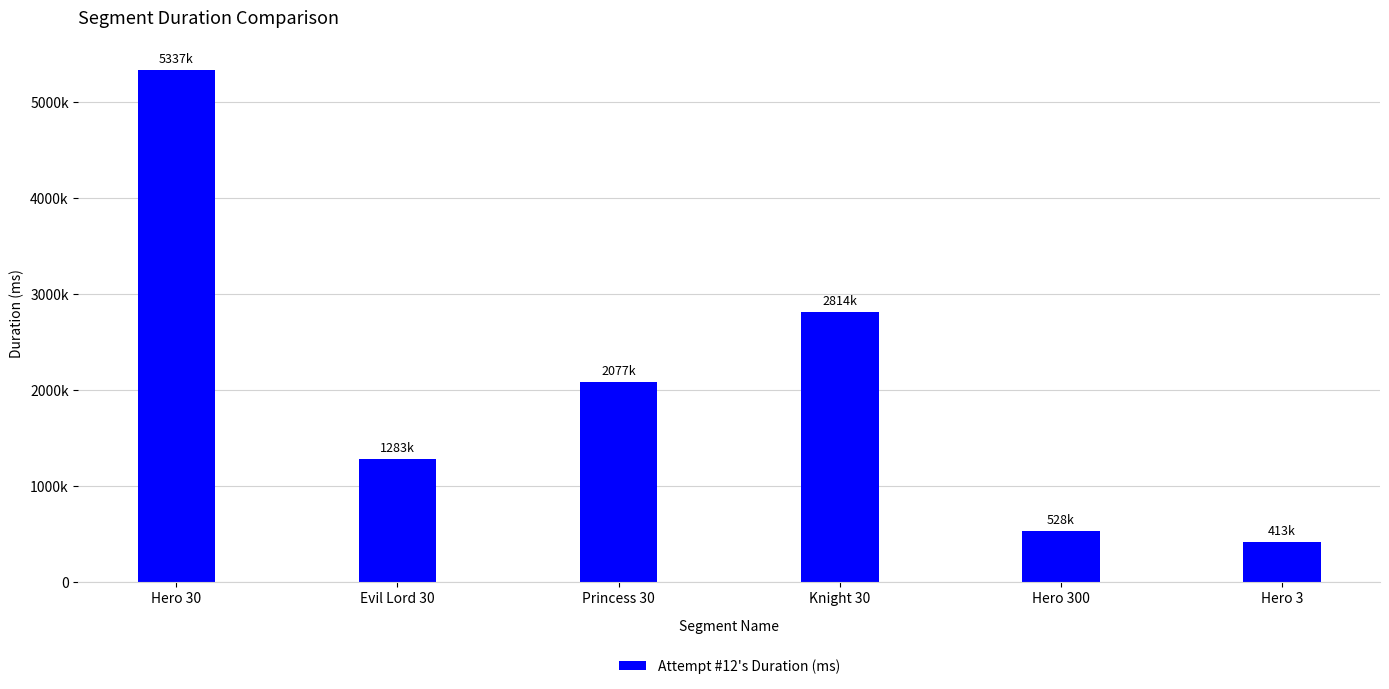

The value at Princess 30 is 2076980. True or false?

True